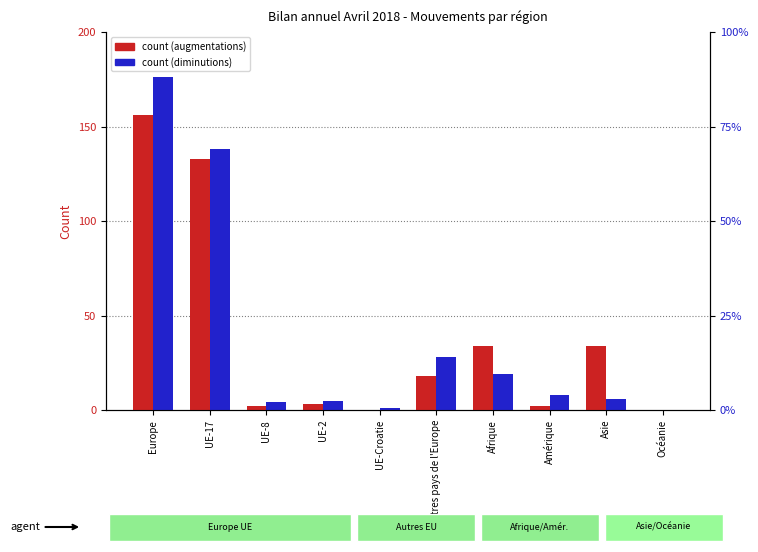

Rank the series by their maximum value, from highest to lowest.

Total Diminutions (abs), Total augmentations